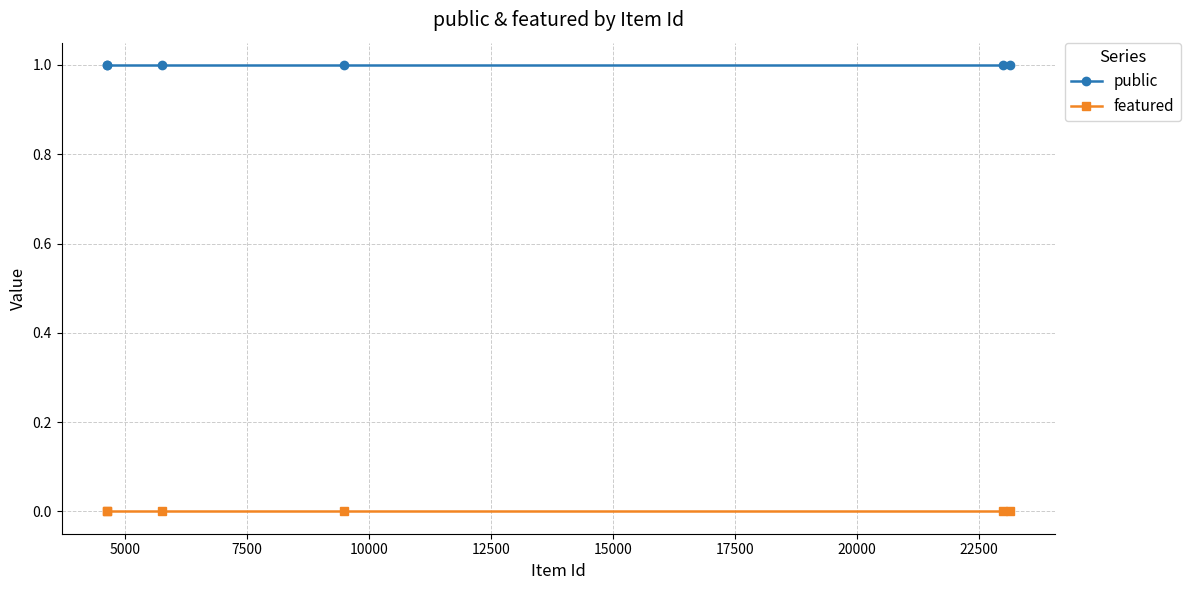

What is the sum of all public values?

6